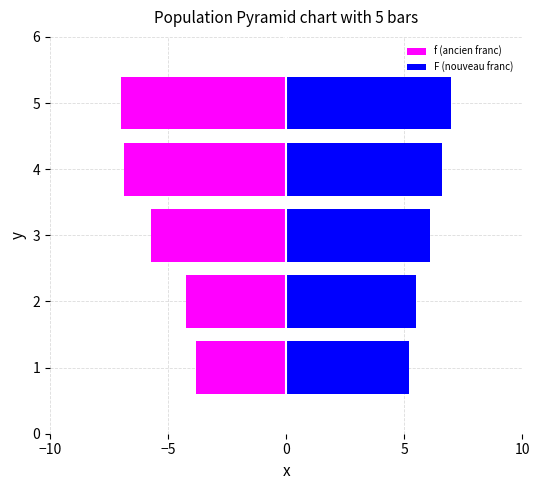

Which has a higher value, 5 or 1?

1